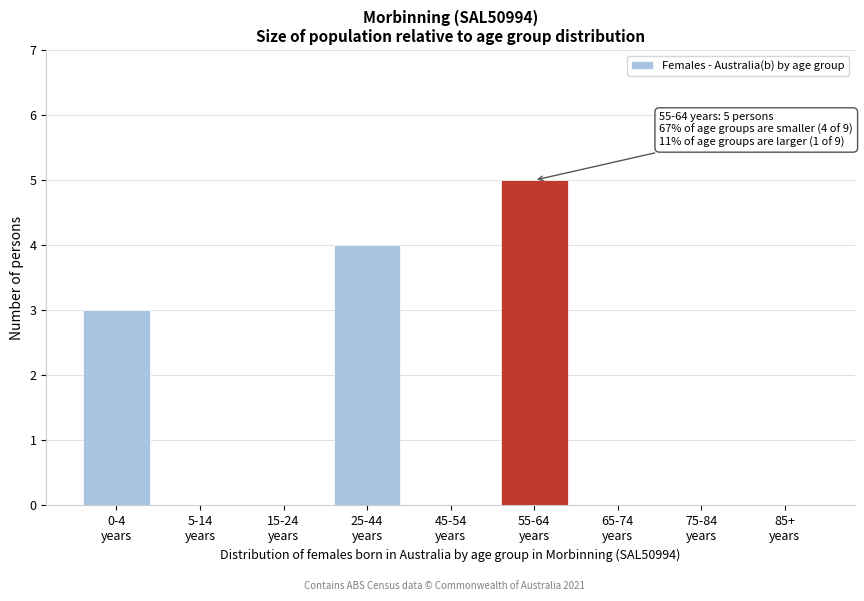

What is the maximum value shown in the chart?

5